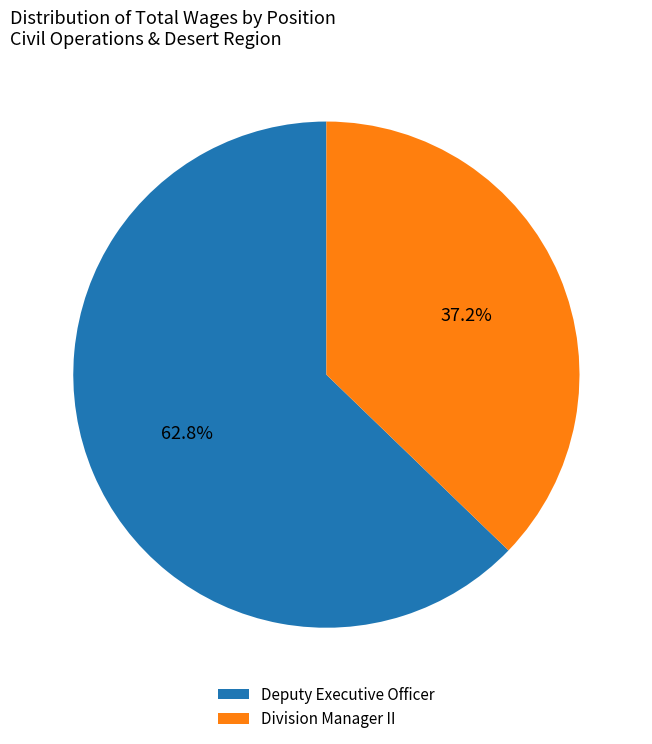

To the nearest percent, what percentage of the pie is Deputy Executive Officer?

63%